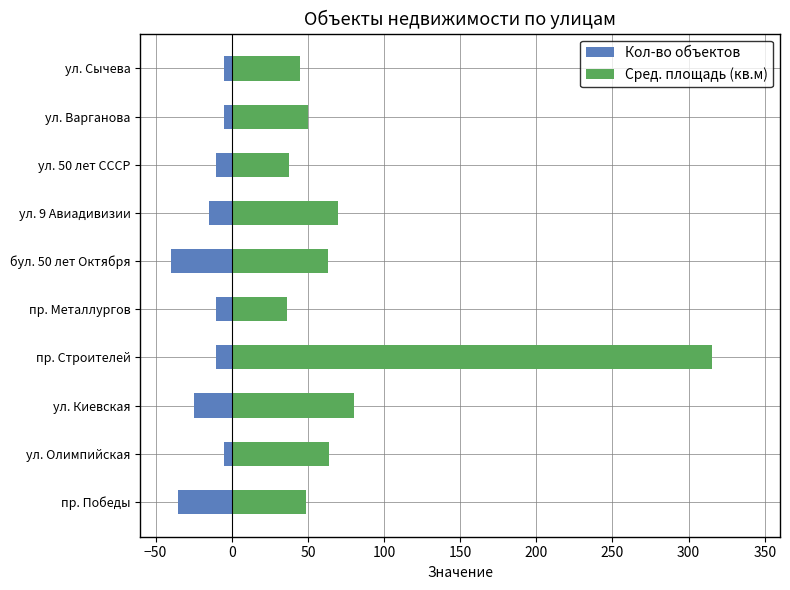

At how many categories does at least one series exceed 0?

10